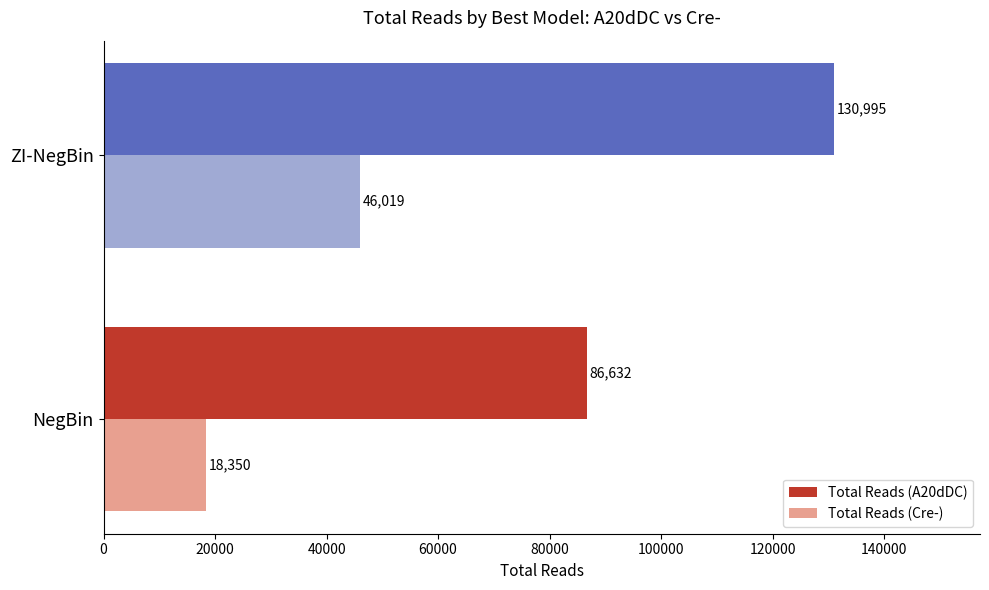

How many distinct data groups are displayed?

2